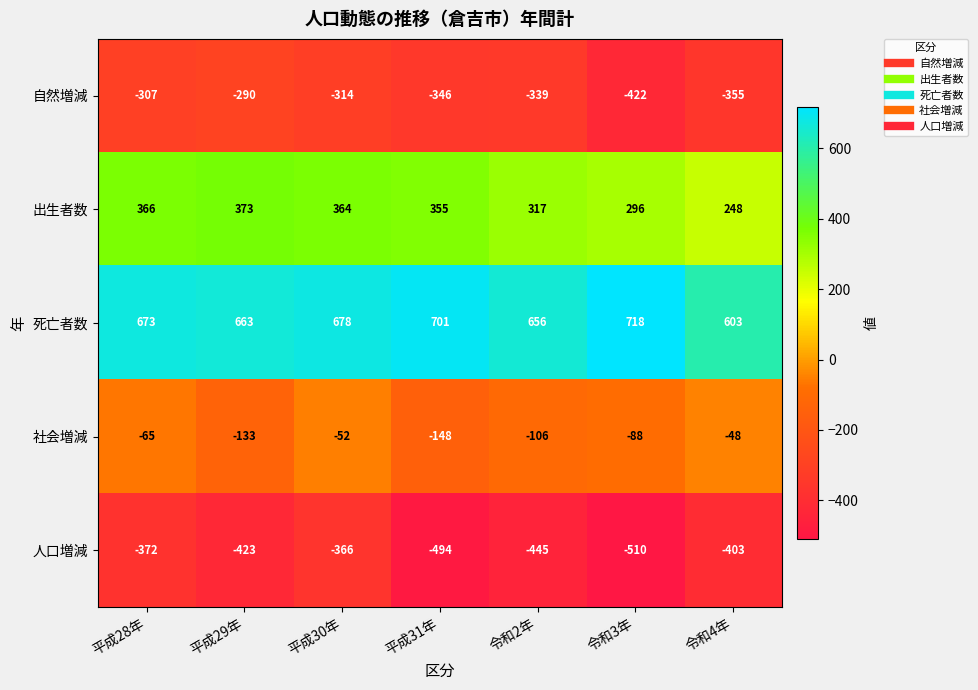

The value of 出生者数 at 平成29年 is 78. True or false?

False